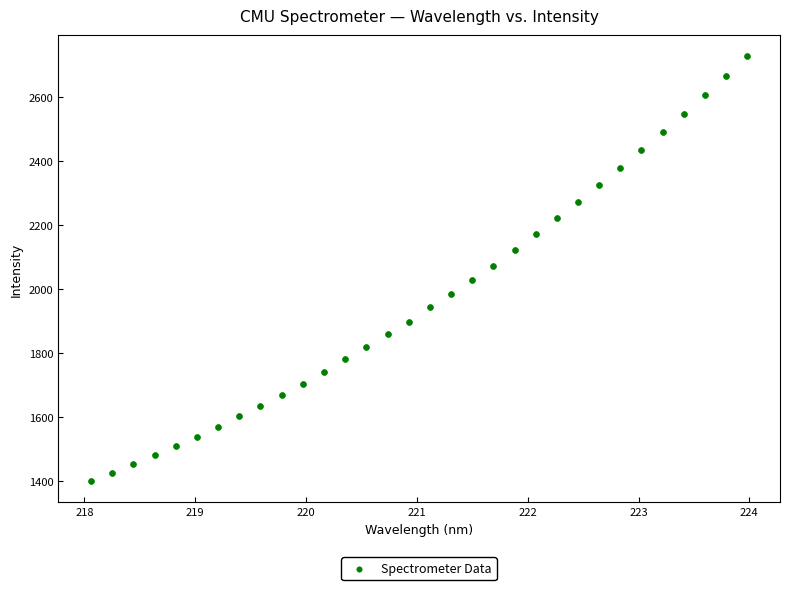

What is the range of Y values (max minus min)?

1327.9